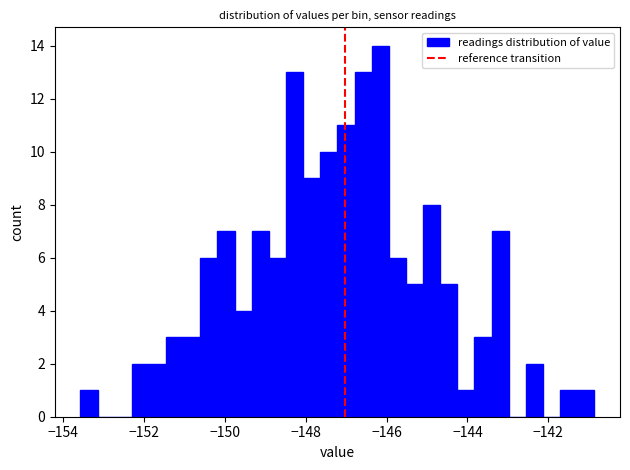

Around what value on the x-axis is the tallest bar? Give the approximate position of its centre, as read against the axis.

-146.2